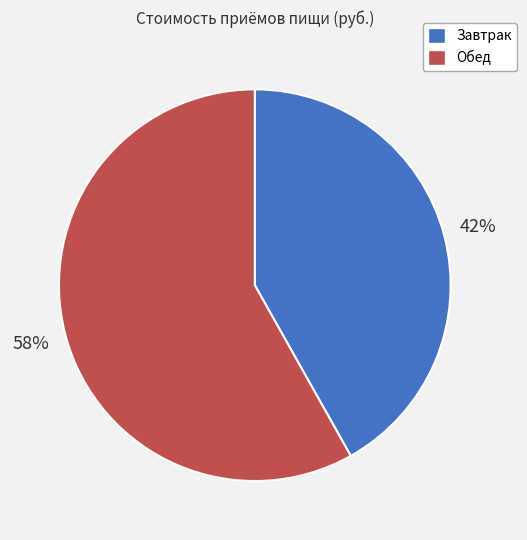

Between Обед and Завтрак, which is larger?

Обед